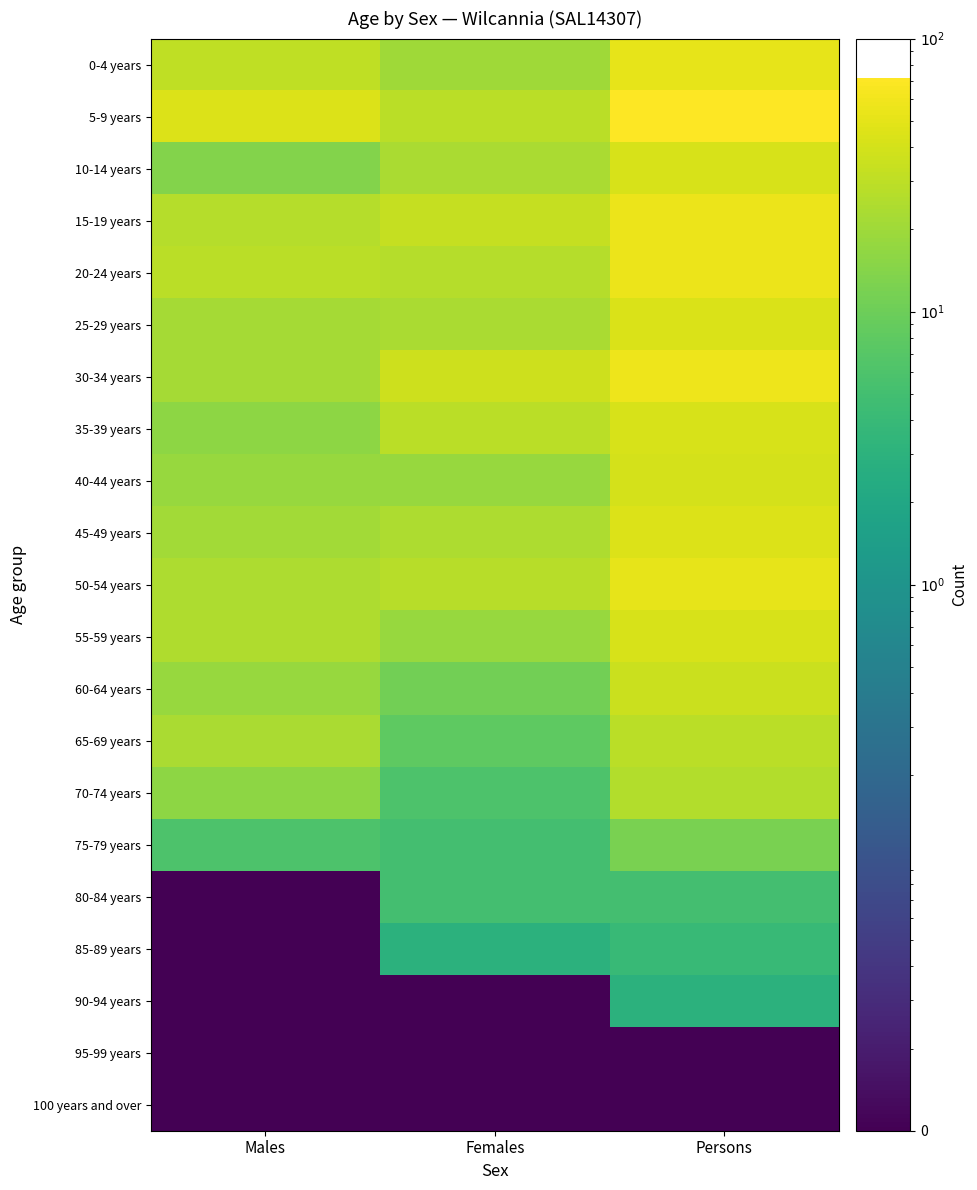

What is the maximum value shown in the chart?

72.0